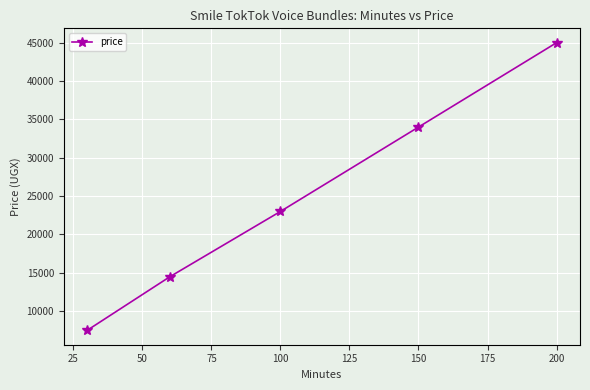

What is the sum of all values?

124000